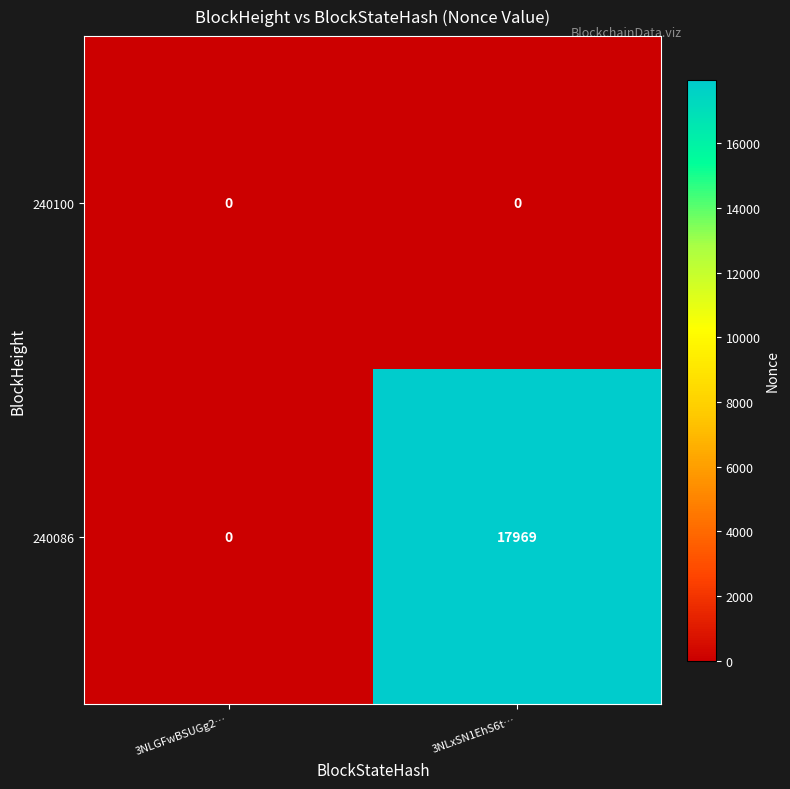

Rank the categories by 240086 value from highest to lowest.

3NLxSN1EhS6t…, 3NLGFwBSUGg2…